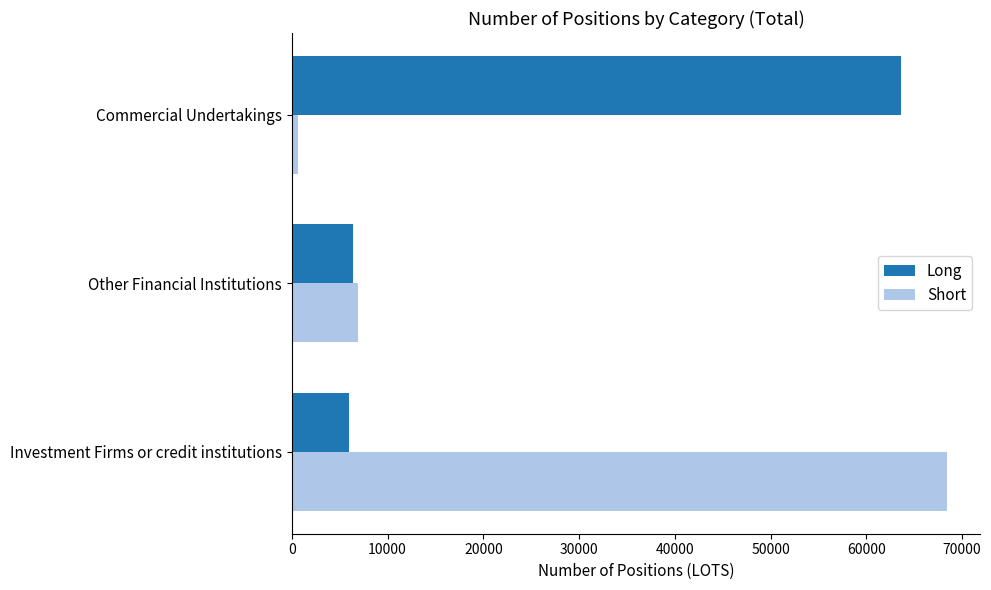

At Commercial Undertakings, list the series in order from smallest to largest.

Short, Long